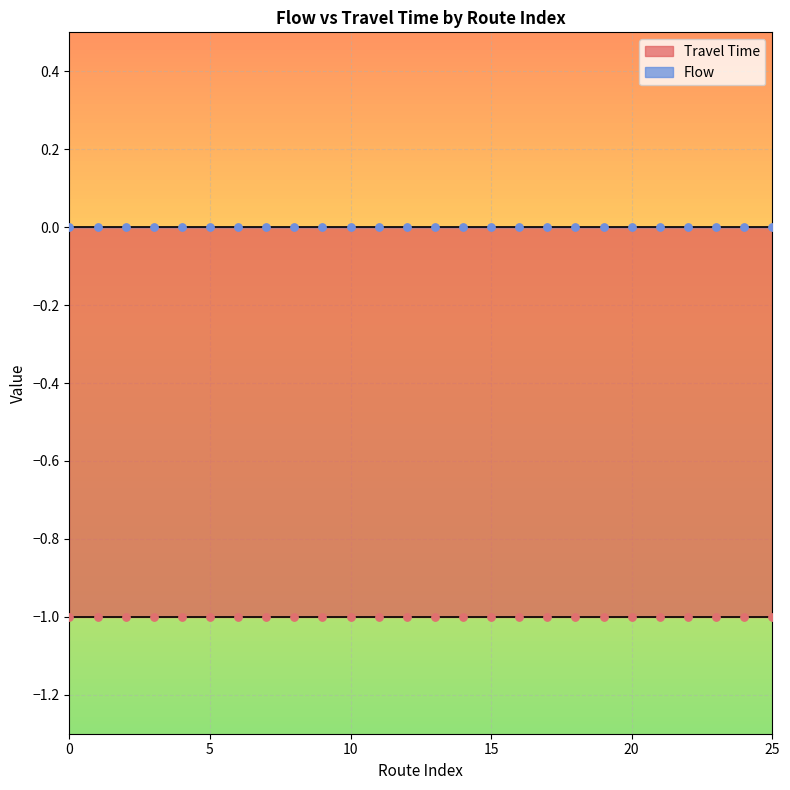

Is the value of Flow at 10 greater than the value of Travel Time at 6?

Yes